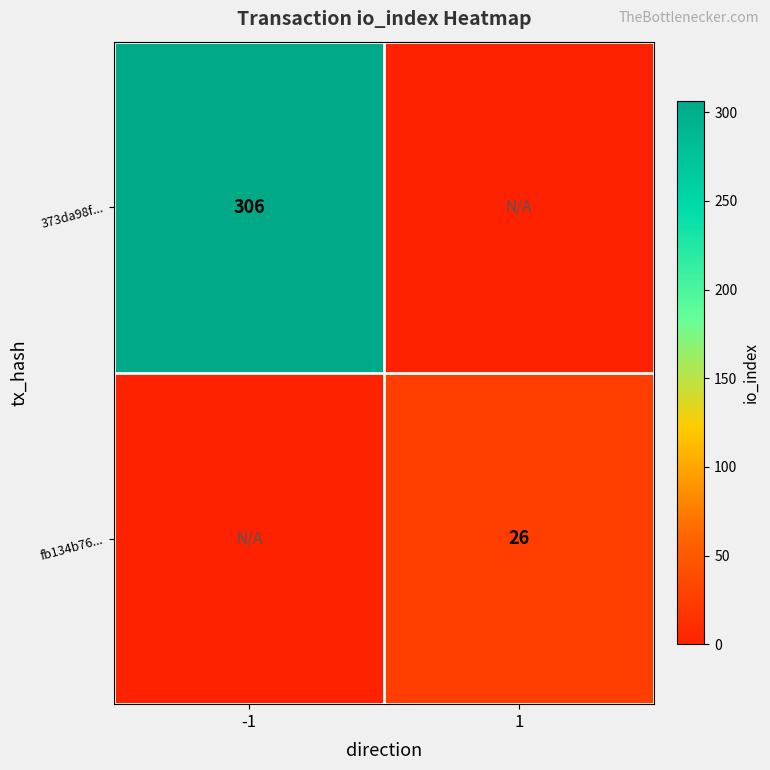

What is the total value across all series at -1?

306